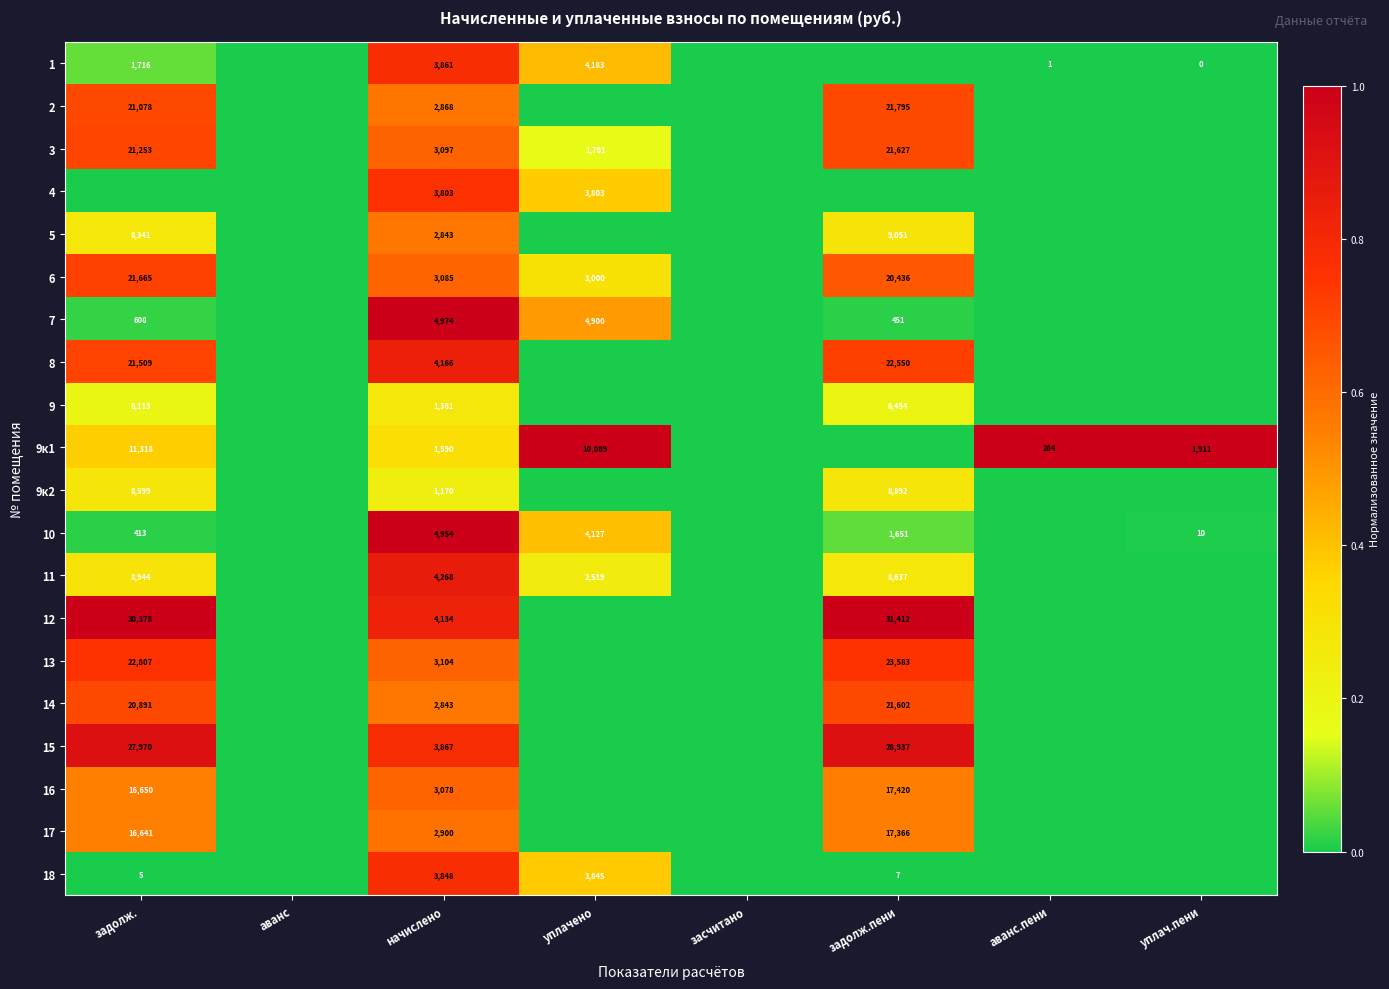

What is the total value across all series at задолж.?

8.8